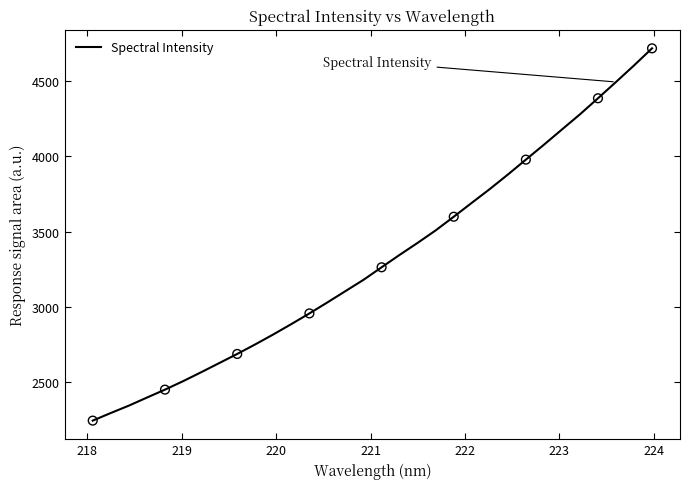

What is the greatest value displayed?

4718.1